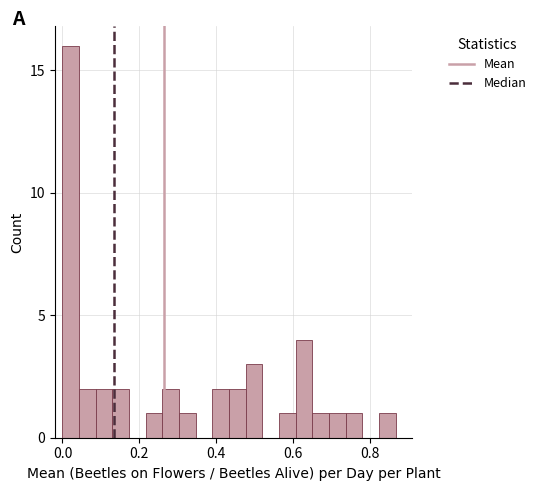

Read against the x-axis, roughly where is the centre of the tallest bar?

0.02